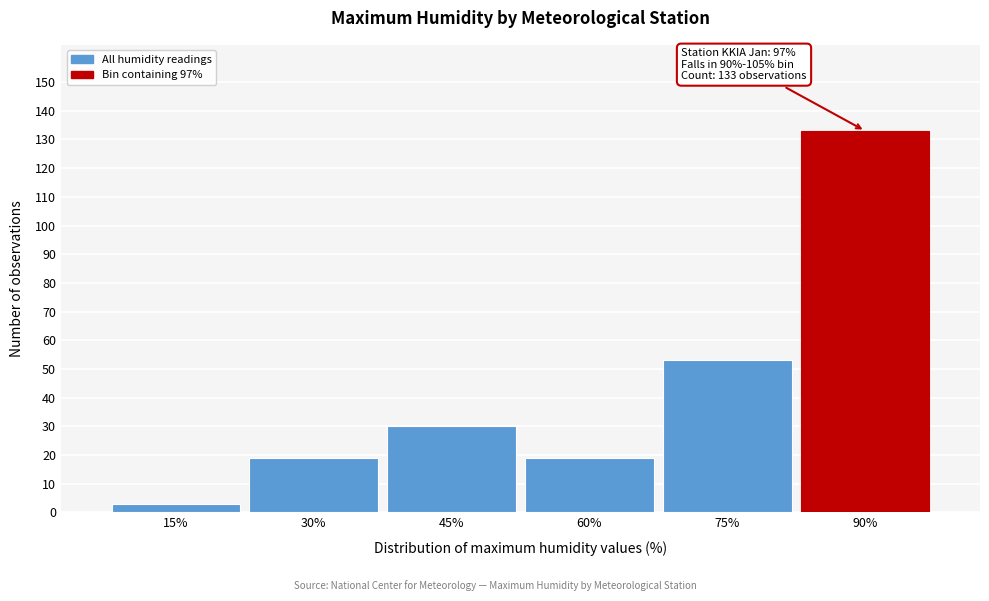

Reading left to right, extract all data points from this chart.

3	19	30	19	53	133